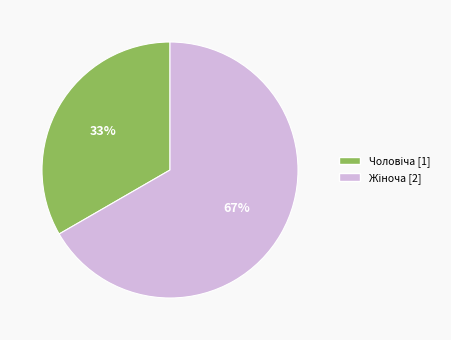

To the nearest percent, what is the average slice percentage?

50%